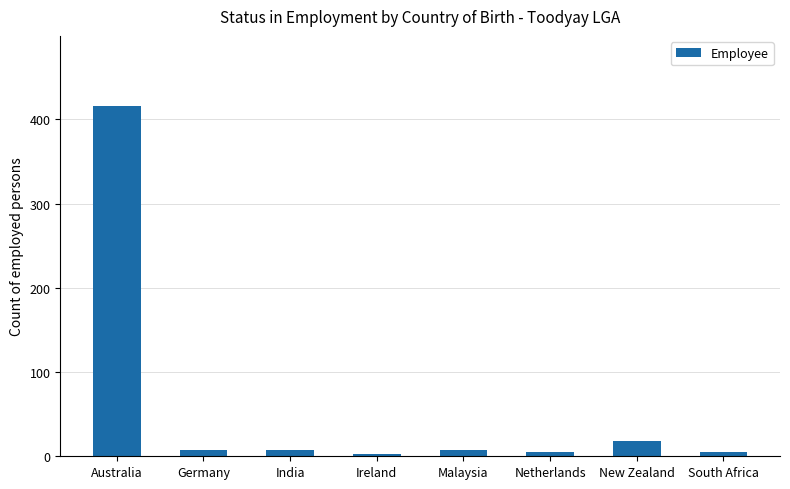

How many values are below 7?

3